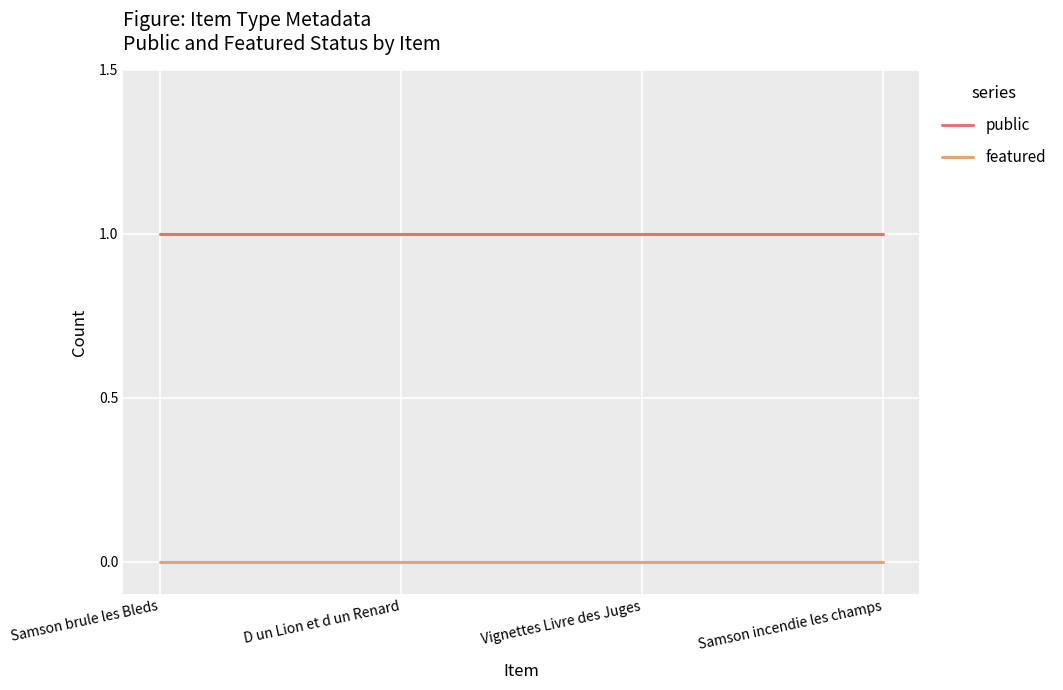

True or false: featured and public cross at least once.

False